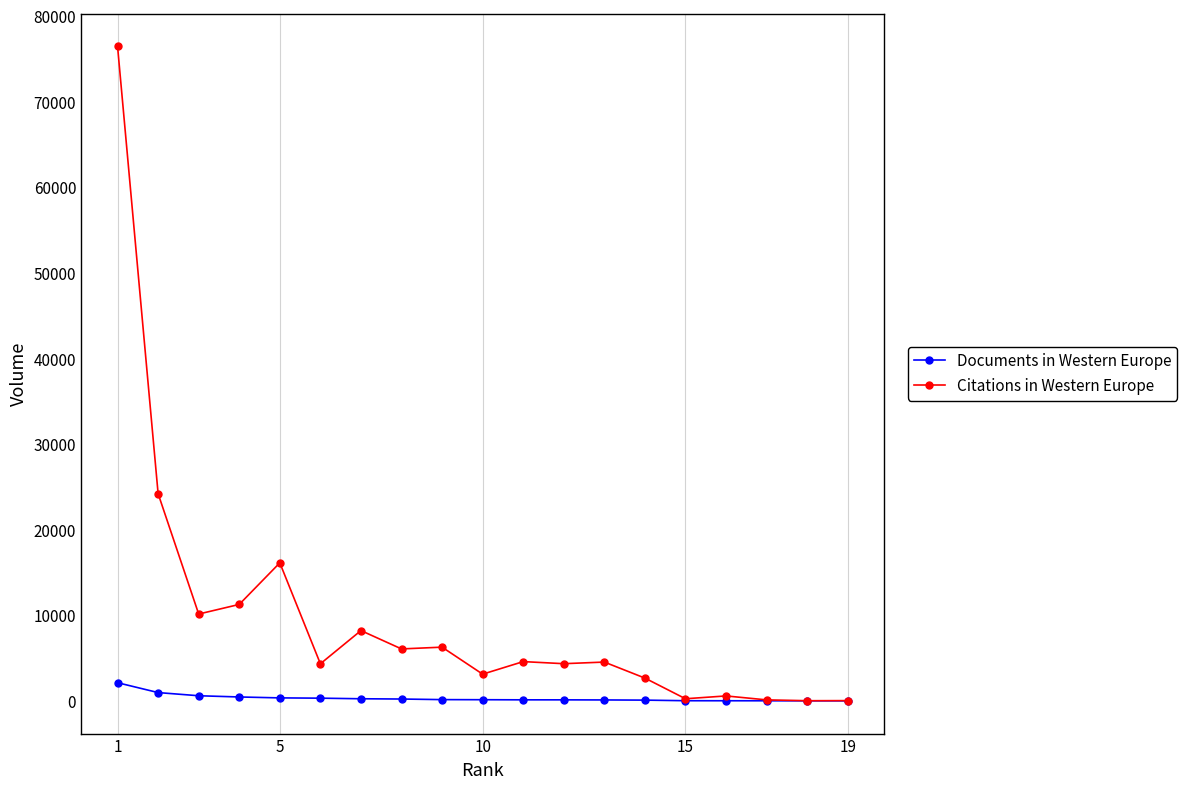

Which series has the widest spread of values?

Citations in Western Europe